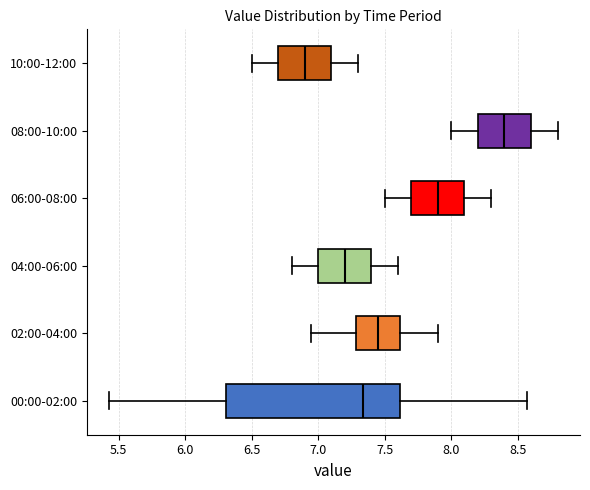

Reading bottom to top, read every box against the x-axis: the position of its median line, the range the box covers, and the ends of its whiskers. The values are not printed on the chart, so give them approximately, as read against the axis.

00:00-02:00: median 7.35, box 6.30 to 7.60, whiskers 5.45 to 8.55
02:00-04:00: median 7.45, box 7.30 to 7.60, whiskers 6.95 to 7.90
04:00-06:00: median 7.20, box 7.00 to 7.40, whiskers 6.80 to 7.60
06:00-08:00: median 7.90, box 7.70 to 8.10, whiskers 7.50 to 8.30
08:00-10:00: median 8.40, box 8.20 to 8.60, whiskers 8.00 to 8.80
10:00-12:00: median 6.90, box 6.70 to 7.10, whiskers 6.50 to 7.30